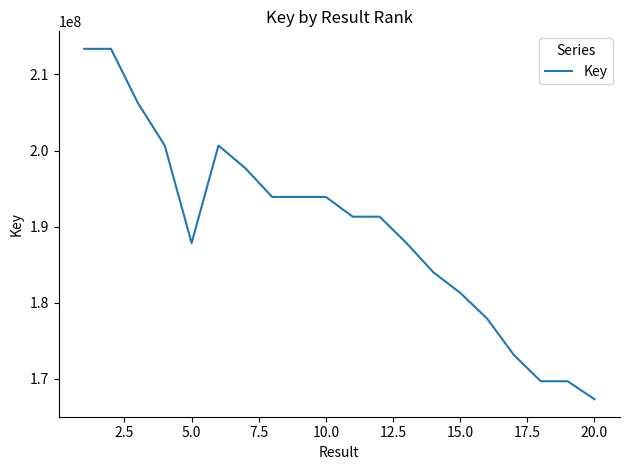

What is the difference between the maximum and minimum values?

46057675